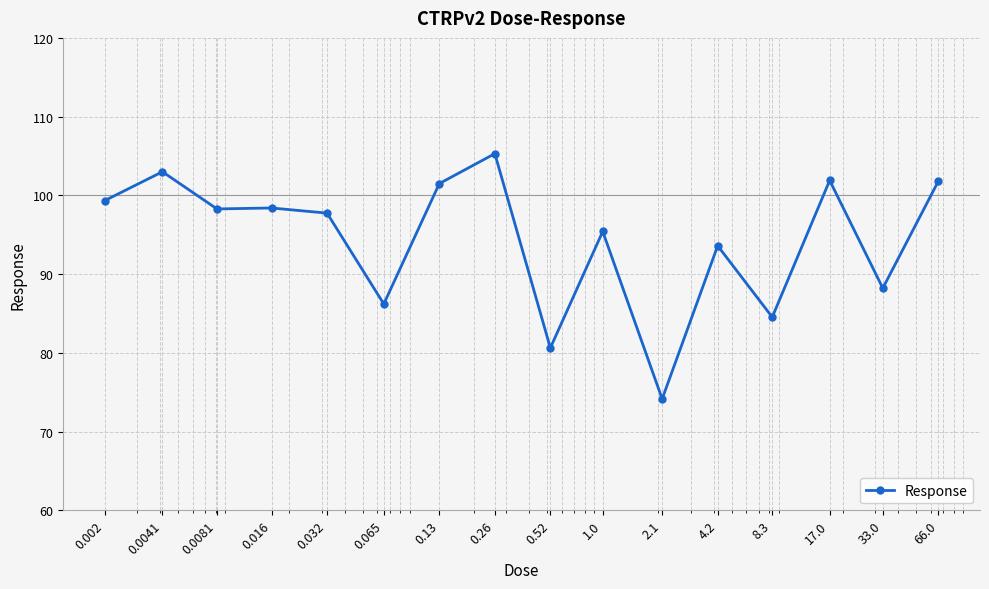

What is the maximum value shown in the chart?

105.3